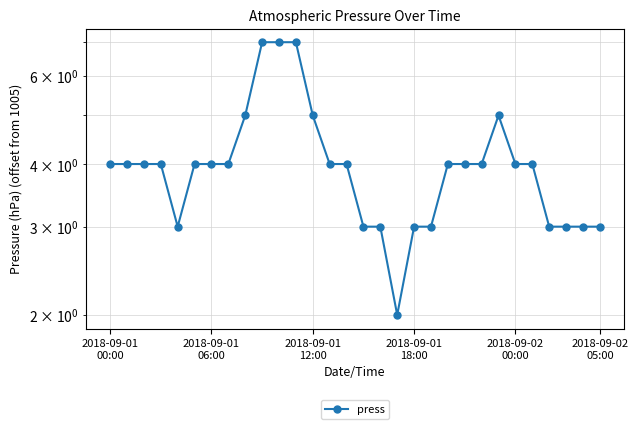

How many data points does each series have?

30